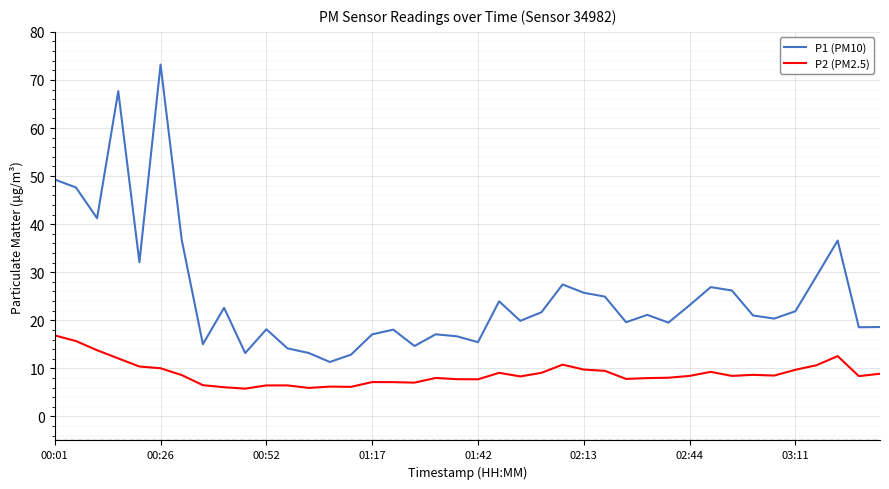

Which series has the widest spread of values?

P1 (PM10)